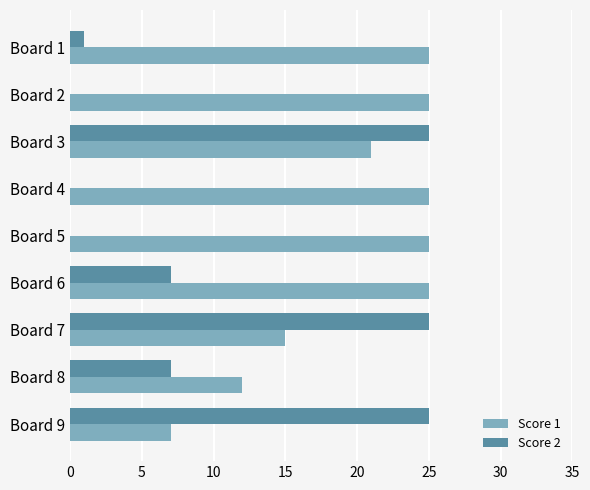

Which series changed the most between Board 4 and Board 9?

Score 2